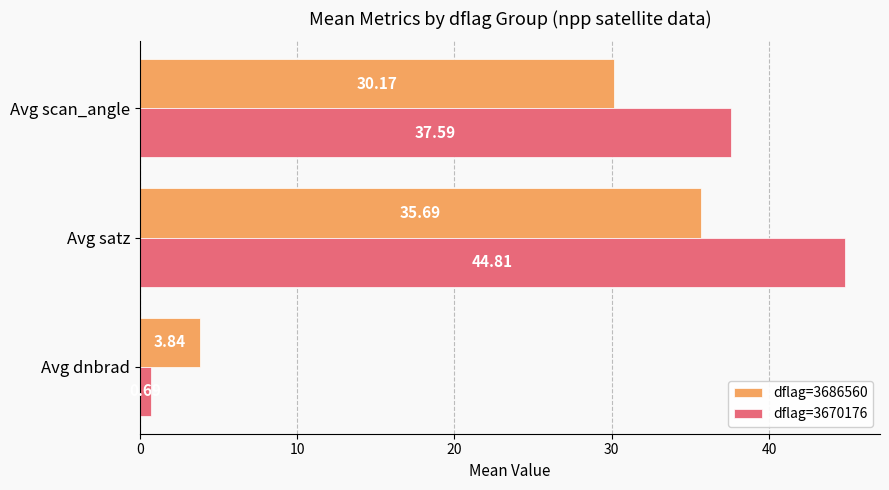

At Avg scan_angle, list the series in order from largest to smallest.

dflag=3670176, dflag=3686560